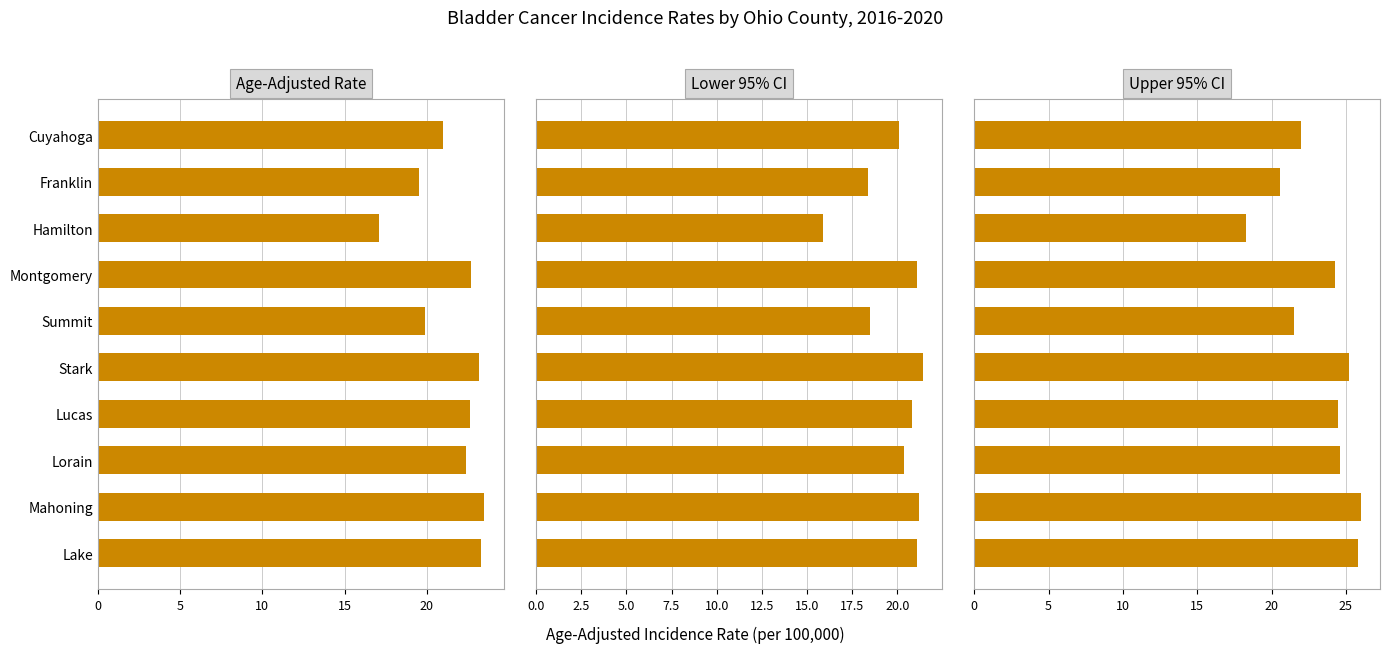

Rank the series at Mahoning from highest to lowest value.

Upper 95% CI, Age-Adjusted Rate, Lower 95% CI